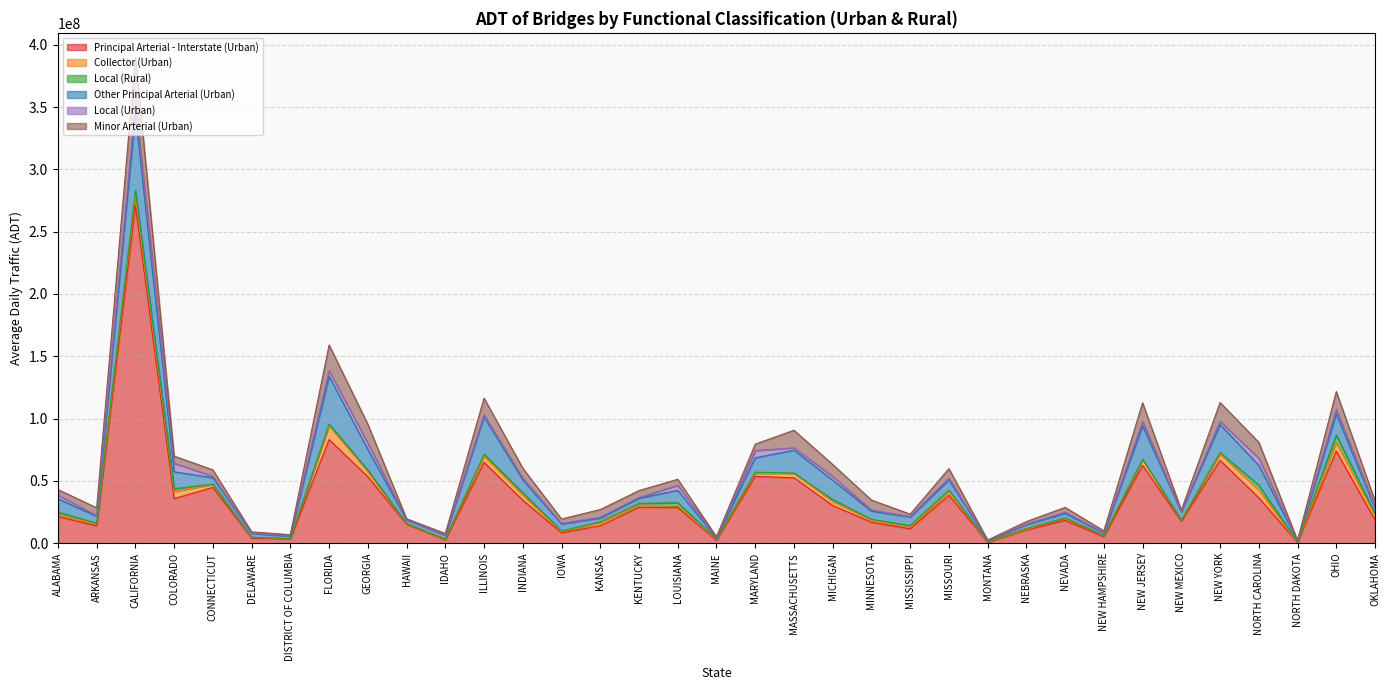

Reading left to right, transcribe all the data shown in this chart.

Principal Arterial - Interstate (Urban): ALABAMA=21457707	ARKANSAS=13884523	CALIFORNIA=271126529	COLORADO=35783226	CONNECTICUT=44819322	DELAWARE=4032210	DISTRICT OF COLUMBIA=3619270	FLORIDA=83192330	GEORGIA=53417026	HAWAII=15221860	IDAHO=2719550	ILLINOIS=64870775	INDIANA=34539204	IOWA=8375605	KANSAS=14106249	KENTUCKY=28846216	LOUISIANA=28629050	MAINE=2416188	MARYLAND=53658436	MASSACHUSETTS=52521859	MICHIGAN=30280644	MINNESOTA=16869189	MISSISSIPPI=11520780	MISSOURI=38559351	MONTANA=860280	NEBRASKA=10643645	NEVADA=18314045	NEW HAMPSHIRE=5250834	NEW JERSEY=62466770	NEW MEXICO=17702213	NEW YORK=66507667	NORTH CAROLINA=36487046	NORTH DAKOTA=757935	OHIO=73929918	OKLAHOMA=18602387
Collector (Urban): ALABAMA=1719962	ARKANSAS=1527498	CALIFORNIA=8763848	COLORADO=5879117	CONNECTICUT=2321097	DELAWARE=592767	DISTRICT OF COLUMBIA=202300	FLORIDA=11022938	GEORGIA=3965966	HAWAII=487334	IDAHO=331250	ILLINOIS=5117060	INDIANA=4009732	IOWA=837740	KANSAS=2604129	KENTUCKY=1780846	LOUISIANA=1506554	MAINE=660504	MARYLAND=2312523	MASSACHUSETTS=3615951	MICHIGAN=3256738	MINNESOTA=1713437	MISSISSIPPI=1154920	MISSOURI=3112342	MONTANA=82901	NEBRASKA=523819	NEVADA=1913251	NEW HAMPSHIRE=689756	NEW JERSEY=4522127	NEW MEXICO=785446	NEW YORK=5173999	NORTH CAROLINA=6213237	NORTH DAKOTA=57730	OHIO=7008121	OKLAHOMA=3459790
Local (Rural): ALABAMA=1789202	ARKANSAS=580201	CALIFORNIA=3114957	COLORADO=2035126	CONNECTICUT=285681	DELAWARE=183411	DISTRICT OF COLUMBIA=0	FLORIDA=1391125	GEORGIA=1320354	HAWAII=71958	IDAHO=297656	ILLINOIS=1401379	INDIANA=2010023	IOWA=621457	KANSAS=496911	KENTUCKY=1273250	LOUISIANA=2389419	MAINE=358766	MARYLAND=1026284	MASSACHUSETTS=203810	MICHIGAN=1551224	MINNESOTA=579372	MISSISSIPPI=1479115	MISSOURI=974238	MONTANA=262599	NEBRASKA=569527	NEVADA=100025	NEW HAMPSHIRE=302348	NEW JERSEY=445503	NEW MEXICO=99829	NEW YORK=1155052	NORTH CAROLINA=3810850	NORTH DAKOTA=209702	OHIO=5885525	OKLAHOMA=1833413
Other Principal Arterial (Urban): ALABAMA=10762333	ARKANSAS=5557618	CALIFORNIA=61624172	COLORADO=13637391	CONNECTICUT=5133333	DELAWARE=2997439	DISTRICT OF COLUMBIA=1867100	FLORIDA=38262822	GEORGIA=16566918	HAWAII=2877578	IDAHO=2984900	ILLINOIS=30053625	INDIANA=10250557	IOWA=5641410	KANSAS=2930813	KENTUCKY=4132803	LOUISIANA=9953700	MAINE=739991	MARYLAND=11563038	MASSACHUSETTS=18320532	MICHIGAN=15557213	MINNESOTA=6560485	MISSISSIPPI=6899479	MISSOURI=8094283	MONTANA=854233	NEBRASKA=3257299	NEVADA=3587930	NEW HAMPSHIRE=1885333	NEW JERSEY=26770751	NEW MEXICO=6631999	NEW YORK=22424180	NORTH CAROLINA=16007354	NORTH DAKOTA=800111	OHIO=17086434	OKLAHOMA=4169487
Local (Urban): ALABAMA=2916020	ARKANSAS=622741	CALIFORNIA=8376261	COLORADO=6837977	CONNECTICUT=1151824	DELAWARE=138947	DISTRICT OF COLUMBIA=487741	FLORIDA=4435294	GEORGIA=5076358	HAWAII=247212	IDAHO=109193	ILLINOIS=1553952	INDIANA=1398964	IOWA=459216	KANSAS=763355	KENTUCKY=682773	LOUISIANA=4075841	MAINE=115152	MARYLAND=5802152	MASSACHUSETTS=1944188	MICHIGAN=2943800	MINNESOTA=899131	MISSISSIPPI=395446	MISSOURI=1443329	MONTANA=110125	NEBRASKA=234834	NEVADA=1059412	NEW HAMPSHIRE=274981	NEW JERSEY=3533169	NEW MEXICO=88611	NEW YORK=2494898	NORTH CAROLINA=5709296	NORTH DAKOTA=40447	OHIO=3467501	OKLAHOMA=1235022
Minor Arterial (Urban): ALABAMA=4426586	ARKANSAS=6283269	CALIFORNIA=37026394	COLORADO=5743716	CONNECTICUT=5158837	DELAWARE=1156819	DISTRICT OF COLUMBIA=669900	FLORIDA=20775383	GEORGIA=15127686	HAWAII=756440	IDAHO=1383190	ILLINOIS=13417625	INDIANA=7961930	IOWA=3502697	KANSAS=6129147	KENTUCKY=5524392	LOUISIANA=4786098	MAINE=920280	MARYLAND=5142719	MASSACHUSETTS=14039057	MICHIGAN=9607549	MINNESOTA=8033886	MISSISSIPPI=1898664	MISSOURI=7641185	MONTANA=332031	NEBRASKA=2137329	NEVADA=3771078	NEW HAMPSHIRE=1538438	NEW JERSEY=14931461	NEW MEXICO=1263237	NEW YORK=15138171	NORTH CAROLINA=12777968	NORTH DAKOTA=373024	OHIO=14362524	OKLAHOMA=4714780